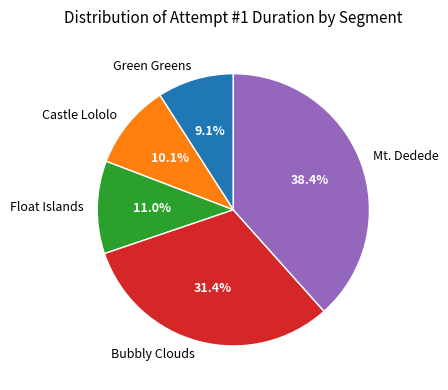

Which category has the smallest portion of the pie?

Green Greens